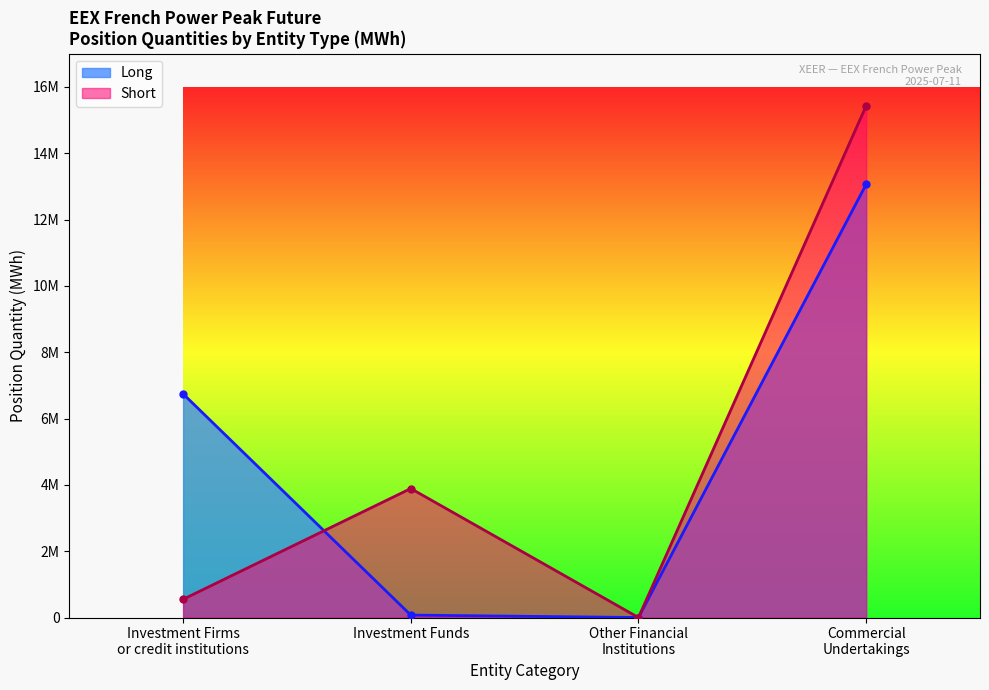

Rank the series by their maximum value, from highest to lowest.

Short, Long